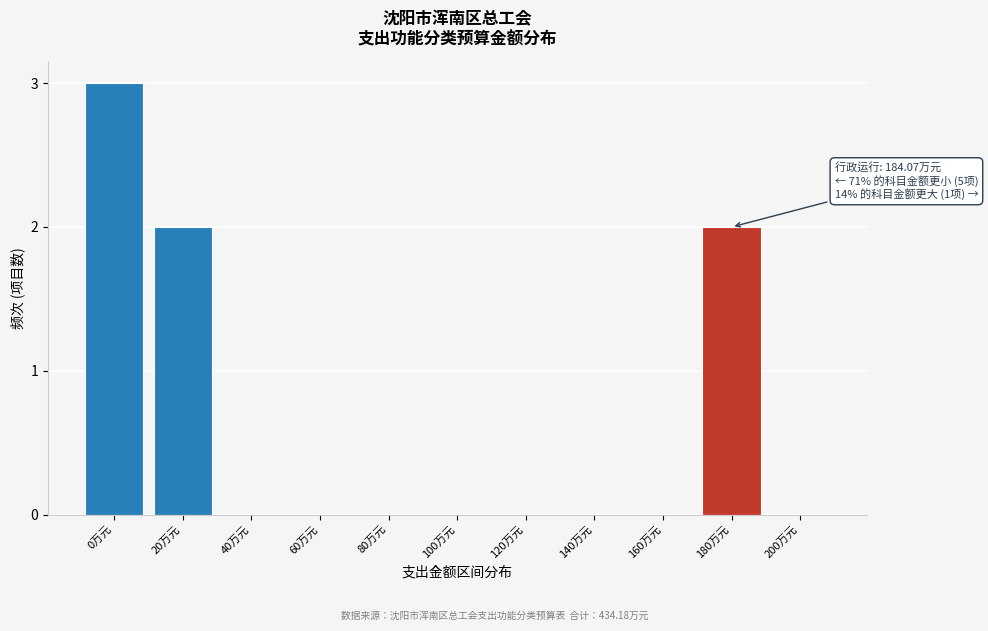

Reading right to left, extract all data points from this chart.

200万元=0	180万元=2	160万元=0	140万元=0	120万元=0	100万元=0	80万元=0	60万元=0	40万元=0	20万元=2	0万元=3